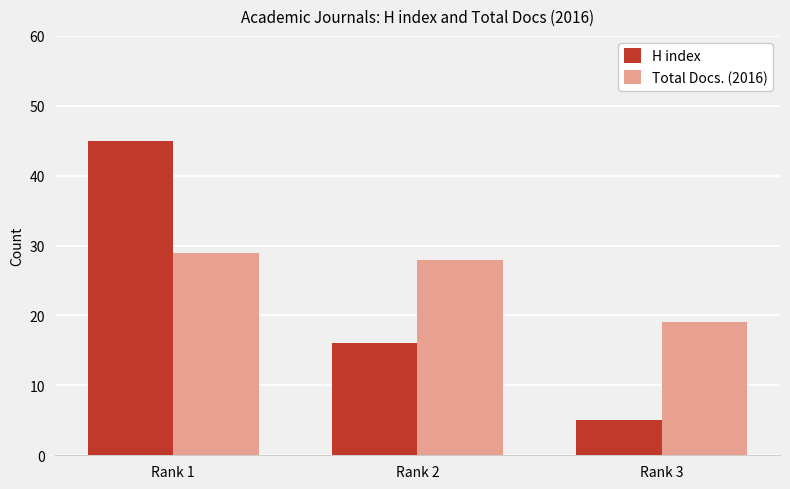

Rank the series by their maximum value, from highest to lowest.

H index, Total Docs. (2016)